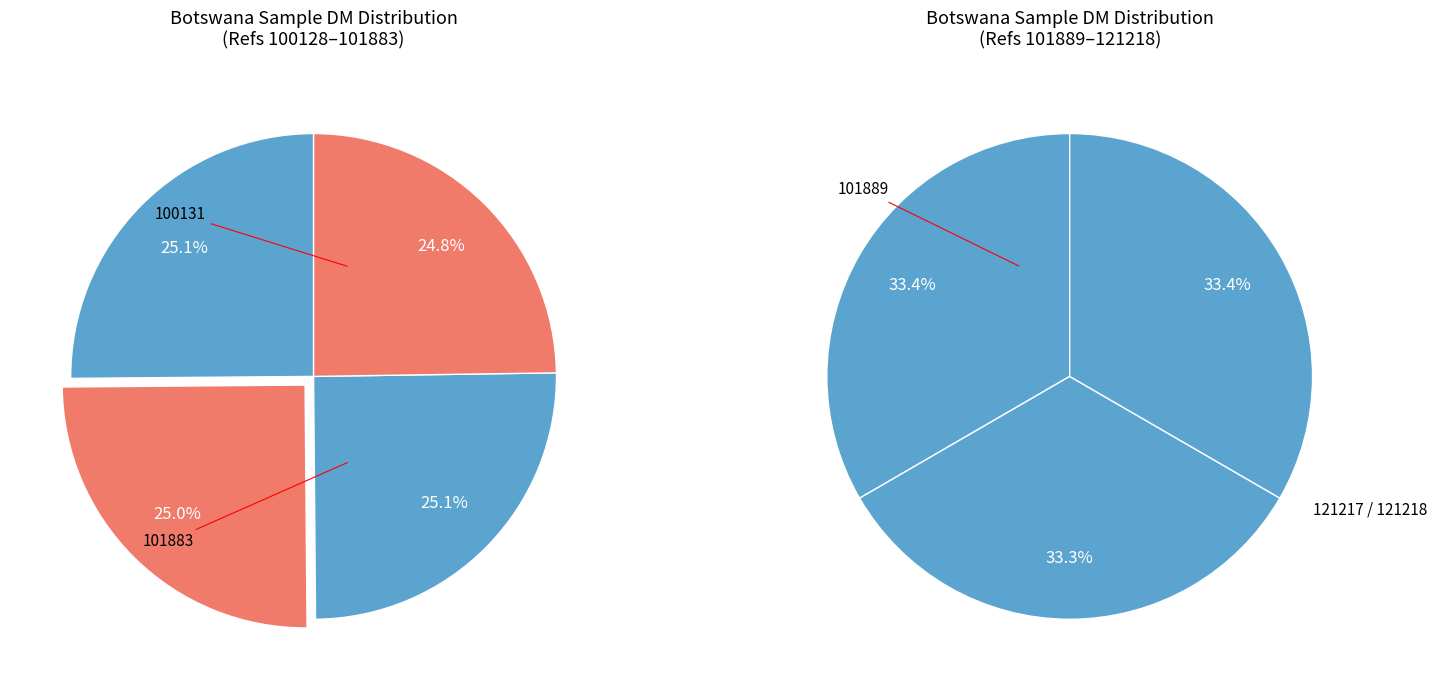

Do 100131 and 121218 together represent more than half of the pie?

No